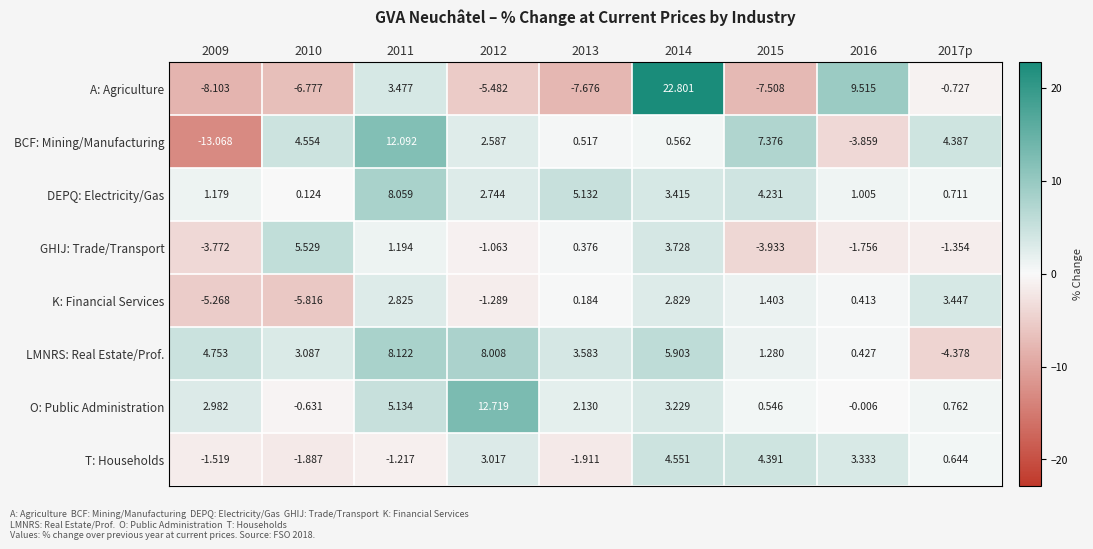

What is the spread (max minus min) of values at 2014?

22.2